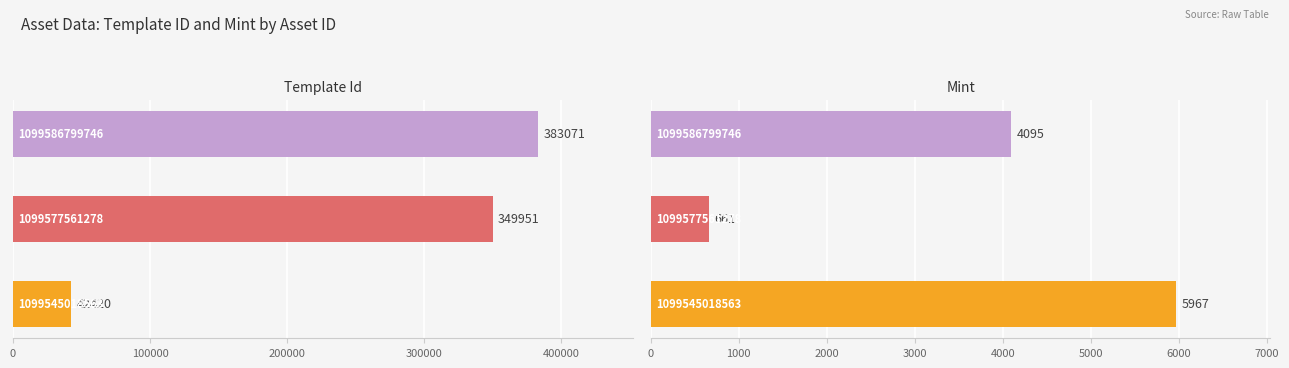

At how many categories does at least one series exceed 350918?

1